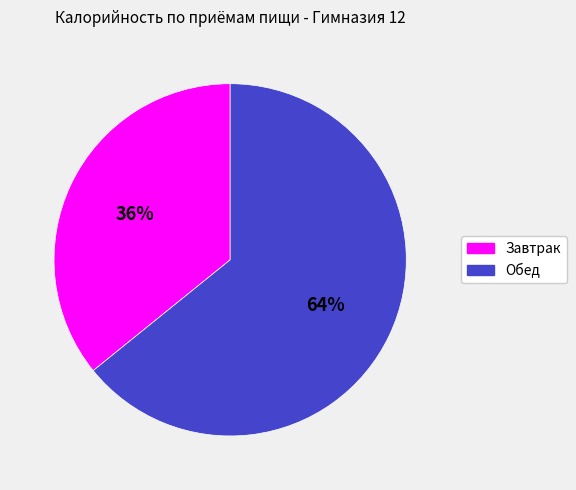

Combined, do Завтрак and Обед account for over 50%?

Yes